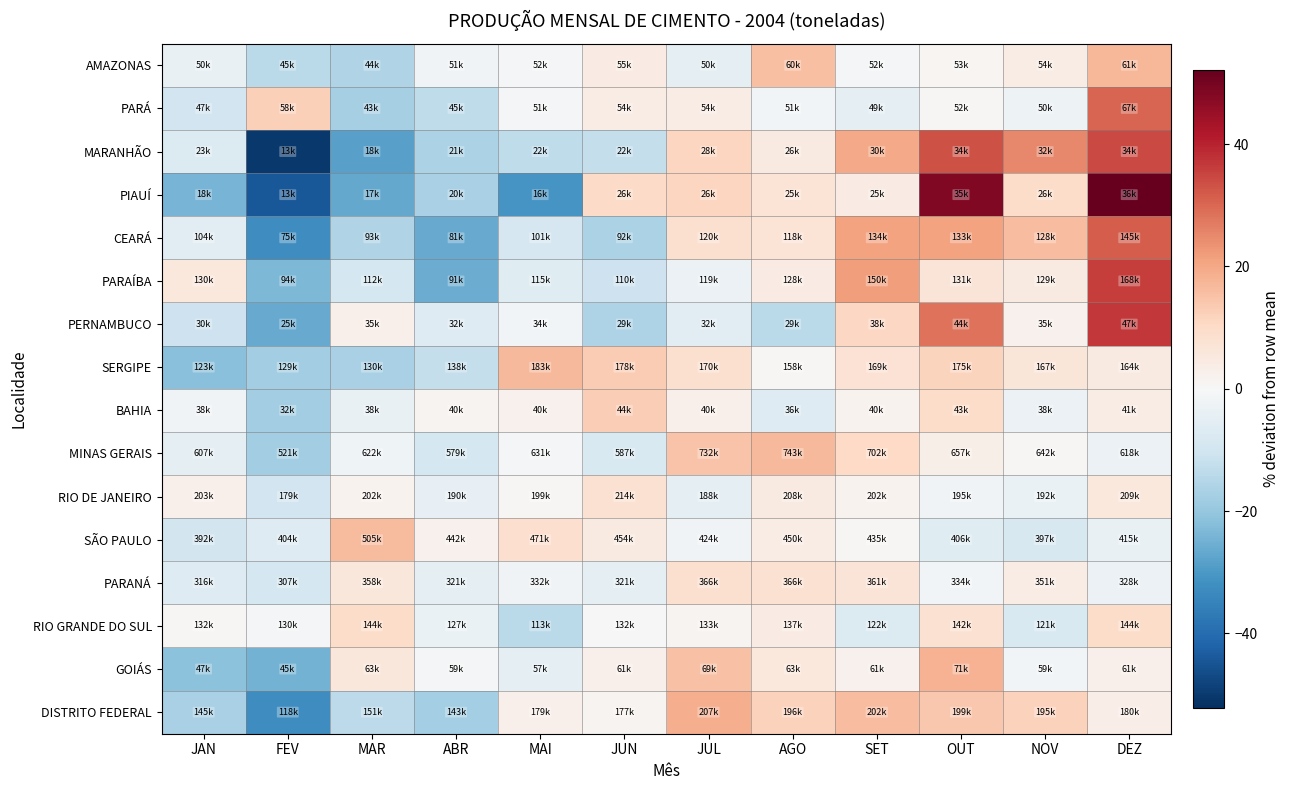

Reading left to right, list all the values displayed in this chart.

AMAZONAS: JAN=-3.7	FEV=-14.2	MAR=-15.7	ABR=-2.0	MAI=-0.4	JUN=4.2	JUL=-5.0	AGO=15.5	SET=-0.7	OUT=0.8	NOV=3.9	DEZ=17.3
PARÁ: JAN=-10.1	FEV=12.3	MAR=-17.4	ABR=-13.4	MAI=-0.9	JUN=3.7	JUL=3.9	AGO=-1.3	SET=-5.1	OUT=0.5	NOV=-2.8	DEZ=30.5
MARANHÃO: JAN=-7.1	FEV=-50.3	MAR=-28.4	ABR=-16.6	MAI=-13.3	JUN=-12.4	JUL=11.3	AGO=4.6	SET=19.8	OUT=33.1	NOV=25.1	DEZ=34.3
PIAUÍ: JAN=-24.3	FEV=-44.3	MAR=-26.6	ABR=-16.8	MAI=-30.6	JUN=10.1	JUL=11.1	AGO=7.1	SET=4.4	OUT=48.2	NOV=9.7	DEZ=52.1
CEARÁ: JAN=-5.6	FEV=-32.3	MAR=-15.8	ABR=-26.2	MAI=-8.8	JUN=-16.4	JUL=8.4	AGO=7.1	SET=21.0	OUT=20.9	NOV=16.1	DEZ=31.6
PARAÍBA: JAN=5.5	FEV=-23.3	MAR=-9.2	ABR=-25.8	MAI=-6.3	JUN=-11.0	JUL=-3.3	AGO=4.1	SET=21.8	OUT=6.6	NOV=4.8	DEZ=36.1
PERNAMBUCO: JAN=-10.8	FEV=-26.3	MAR=2.5	ABR=-6.8	MAI=-1.3	JUN=-16.0	JUL=-5.4	AGO=-14.0	SET=10.9	OUT=28.4	NOV=2.2	DEZ=36.7
SERGIPE: JAN=-21.6	FEV=-18.0	MAR=-17.0	ABR=-12.3	MAI=16.8	JUN=13.3	JUL=8.2	AGO=0.4	SET=7.6	OUT=11.7	NOV=6.3	DEZ=4.7
BAHIA: JAN=-2.0	FEV=-18.2	MAR=-3.8	ABR=1.5	MAI=2.3	JUN=12.7	JUL=2.5	AGO=-6.7	SET=1.8	OUT=9.4	NOV=-3.1	DEZ=3.8
MINAS GERAIS: JAN=-4.7	FEV=-18.2	MAR=-2.4	ABR=-9.0	MAI=-0.9	JUN=-7.8	JUL=15.0	AGO=16.7	SET=10.3	OUT=3.1	NOV=0.8	DEZ=-2.9
RIO DE JANEIRO: JAN=2.5	FEV=-10.0	MAR=1.9	ABR=-4.5	MAI=0.5	JUN=8.0	JUL=-5.2	AGO=4.8	SET=1.7	OUT=-1.7	NOV=-3.5	DEZ=5.4
SÃO PAULO: JAN=-9.4	FEV=-6.6	MAR=16.6	ABR=2.1	MAI=8.8	JUN=4.8	JUL=-2.0	AGO=3.9	SET=0.5	OUT=-6.2	NOV=-8.3	DEZ=-4.1
PARANÁ: JAN=-6.7	FEV=-9.3	MAR=5.7	ABR=-5.1	MAI=-1.9	JUN=-5.2	JUL=8.2	AGO=8.1	SET=6.6	OUT=-1.3	NOV=3.7	DEZ=-2.9
RIO GRANDE DO SUL: JAN=0.6	FEV=-1.1	MAR=9.7	ABR=-3.5	MAI=-13.9	JUN=0.3	JUL=1.3	AGO=4.4	SET=-7.2	OUT=7.9	NOV=-8.1	DEZ=9.6
GOIÁS: JAN=-21.2	FEV=-24.6	MAR=6.1	ABR=-1.0	MAI=-5.0	JUN=2.7	JUL=15.5	AGO=5.7	SET=2.4	OUT=18.3	NOV=-1.5	DEZ=2.7
DISTRITO FEDERAL: JAN=-17.0	FEV=-32.3	MAR=-13.6	ABR=-17.8	MAI=2.6	JUN=1.4	JUL=19.0	AGO=12.2	SET=16.2	OUT=14.2	NOV=11.9	DEZ=3.3